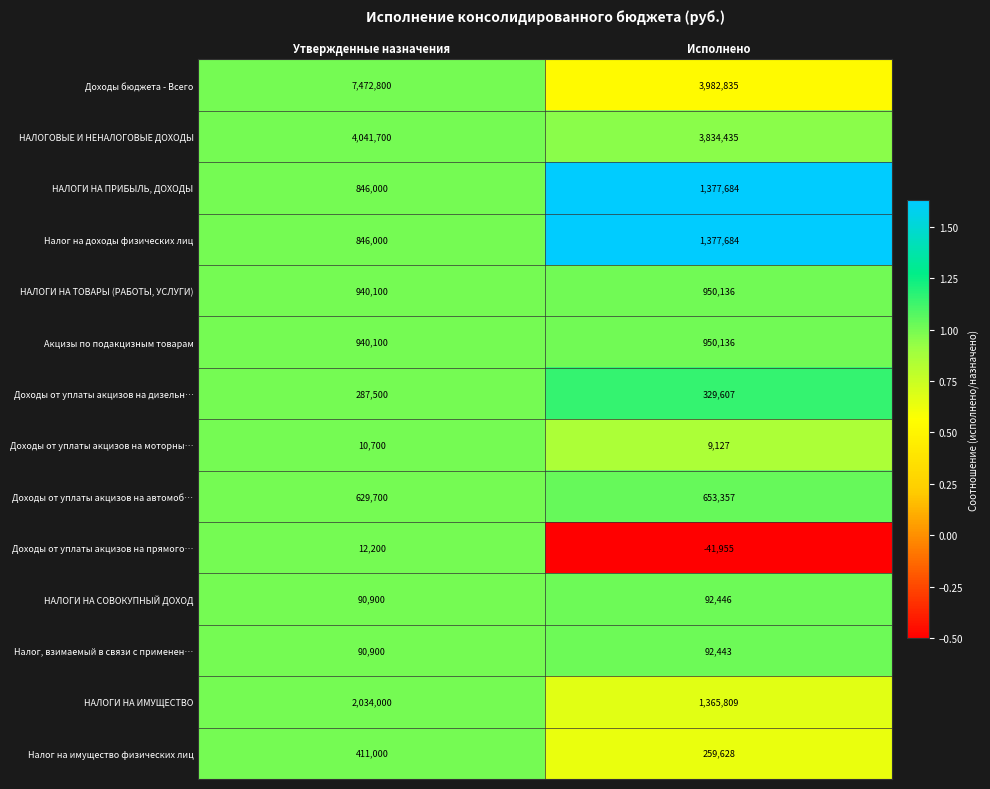

Reading left to right, transcribe all the data shown in this chart.

Доходы бюджета - Всего: 7472800	3982835
НАЛОГОВЫЕ И НЕНАЛОГОВЫЕ ДОХОДЫ: 4041700	3834435
НАЛОГИ НА ПРИБЫЛЬ, ДОХОДЫ: 846000	1377684
Налог на доходы физических лиц: 846000	1377684
НАЛОГИ НА ТОВАРЫ (РАБОТЫ, УСЛУГИ): 940100	950136
Акцизы по подакцизным товарам: 940100	950136
Доходы от уплаты акцизов на дизельн…: 287500	329607
Доходы от уплаты акцизов на моторны…: 10700	9127
Доходы от уплаты акцизов на автомоб…: 629700	653357
Доходы от уплаты акцизов на прямого…: 12200	-41955
НАЛОГИ НА СОВОКУПНЫЙ ДОХОД: 90900	92446
Налог, взимаемый в связи с применен…: 90900	92443
НАЛОГИ НА ИМУЩЕСТВО: 2034000	1365809
Налог на имущество физических лиц: 411000	259628